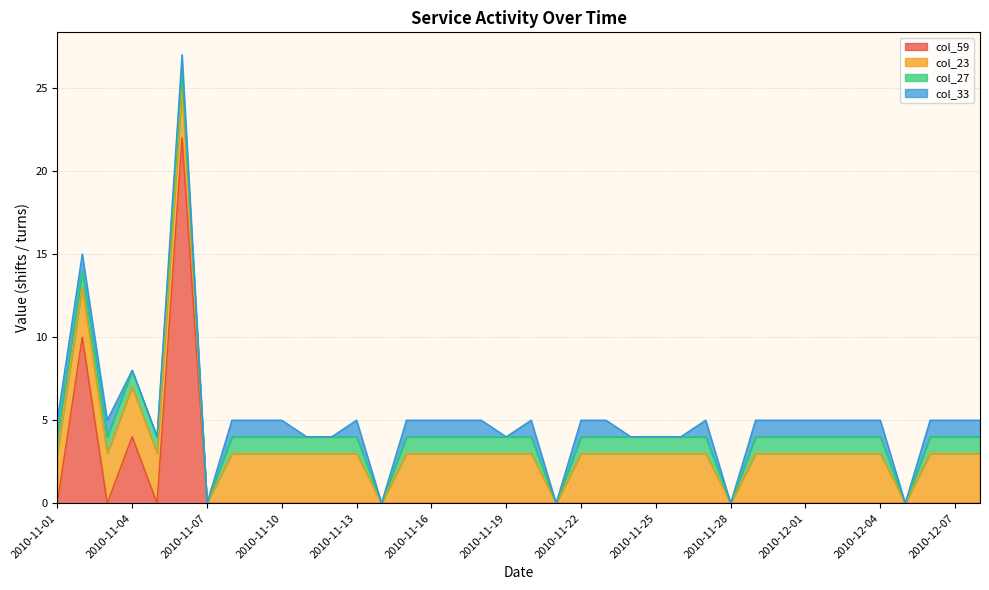

How many interior local valleys does the col_59 series have?

2